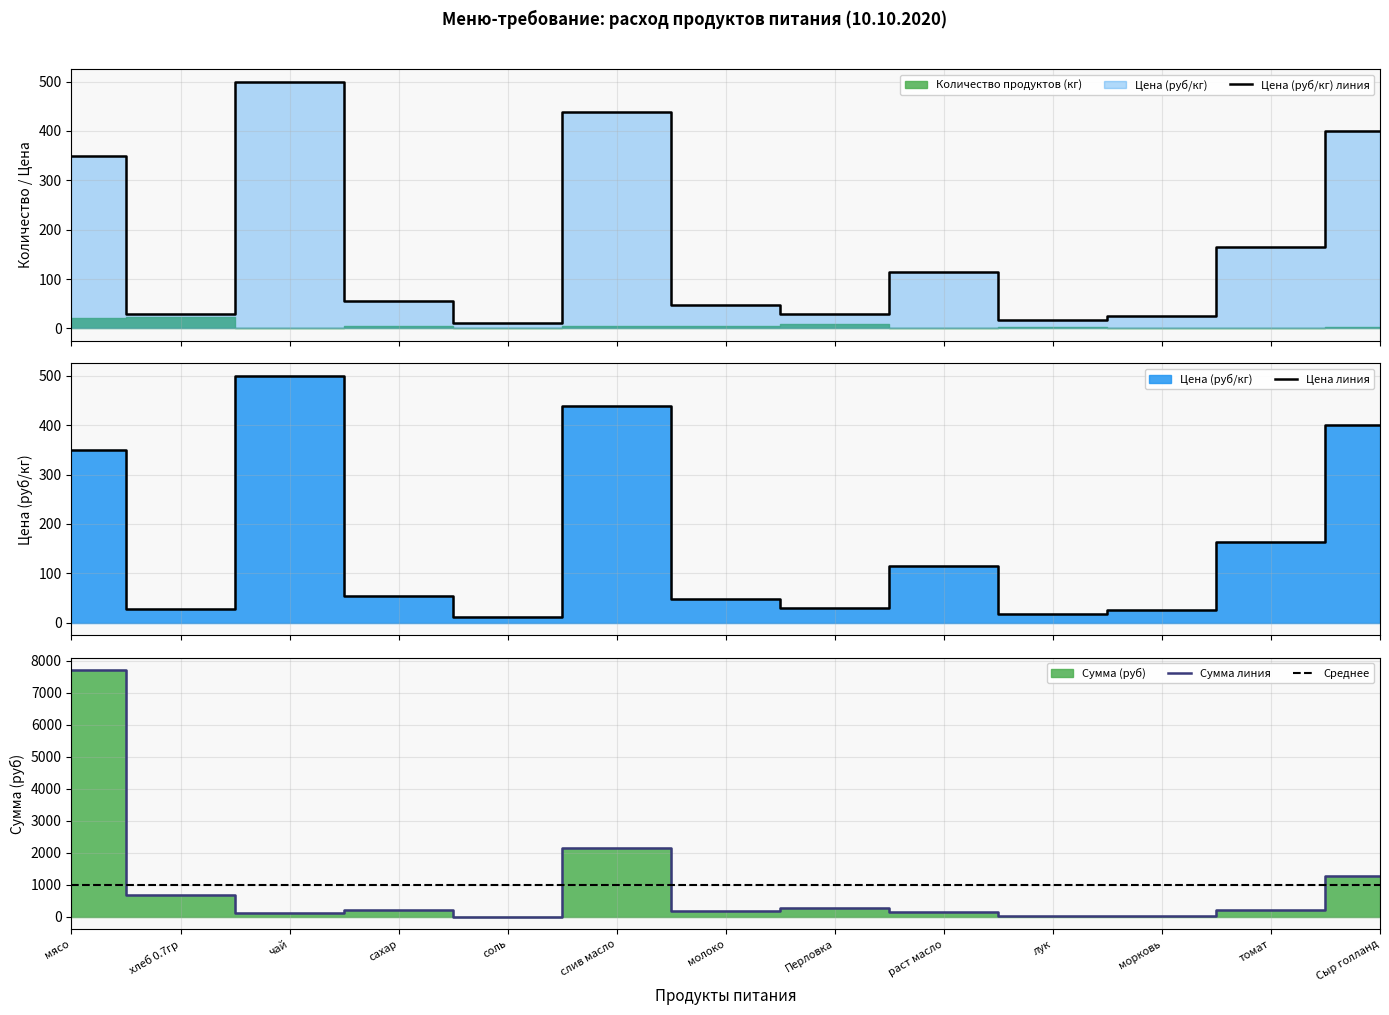

At which label does Сумма (руб) reach its minimum?

соль